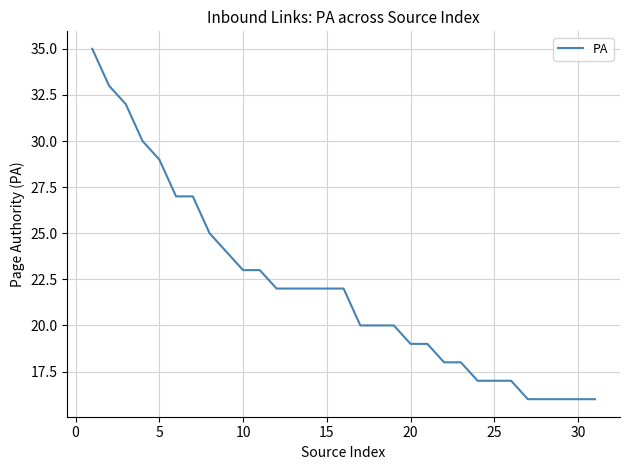

What is the maximum value shown in the chart?

35